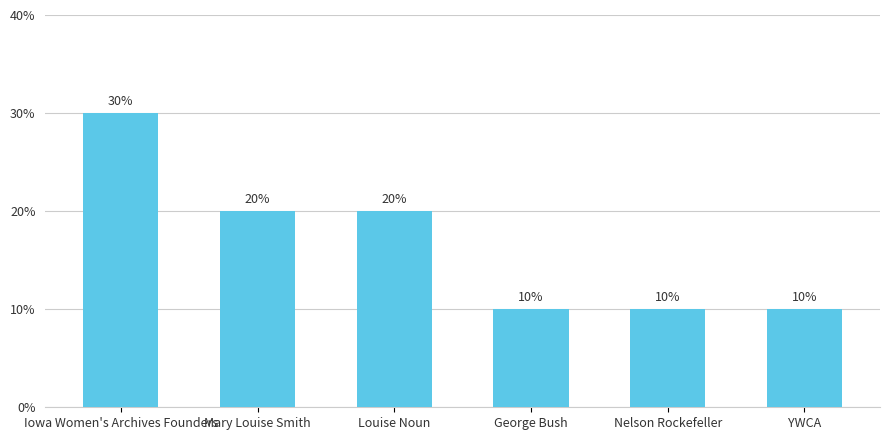

Between Iowa Women's Archives Founders and Louise Noun, which is larger?

Iowa Women's Archives Founders